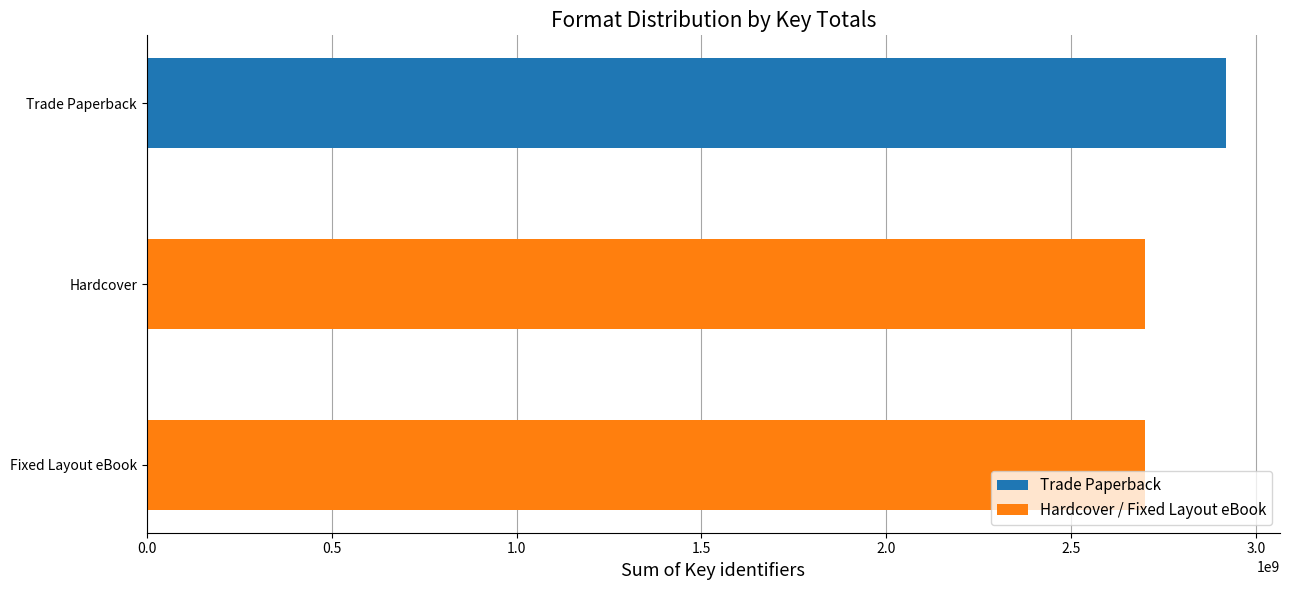

What is the average value?

2773283893